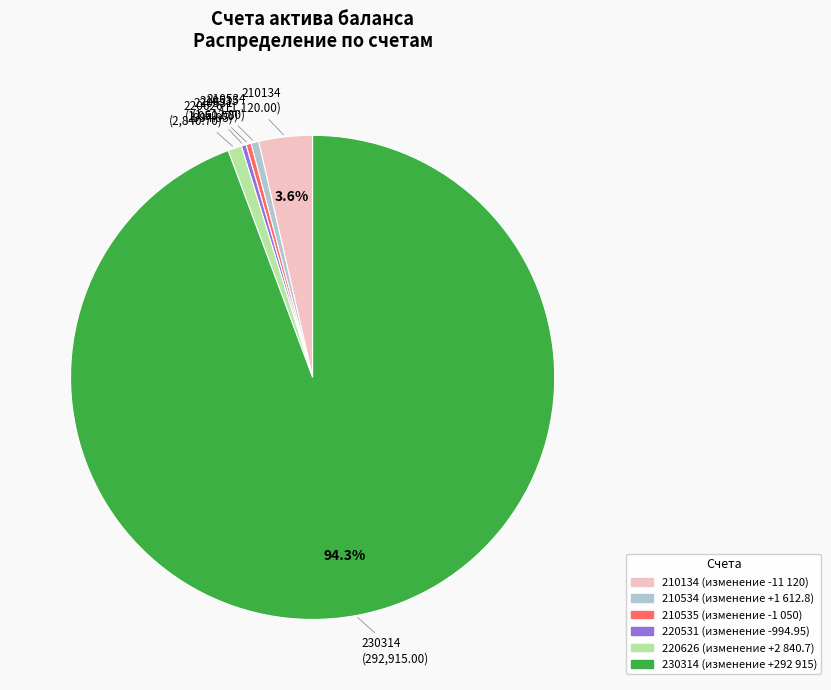

Is the sum of 210134 and 220626 greater than half?

No